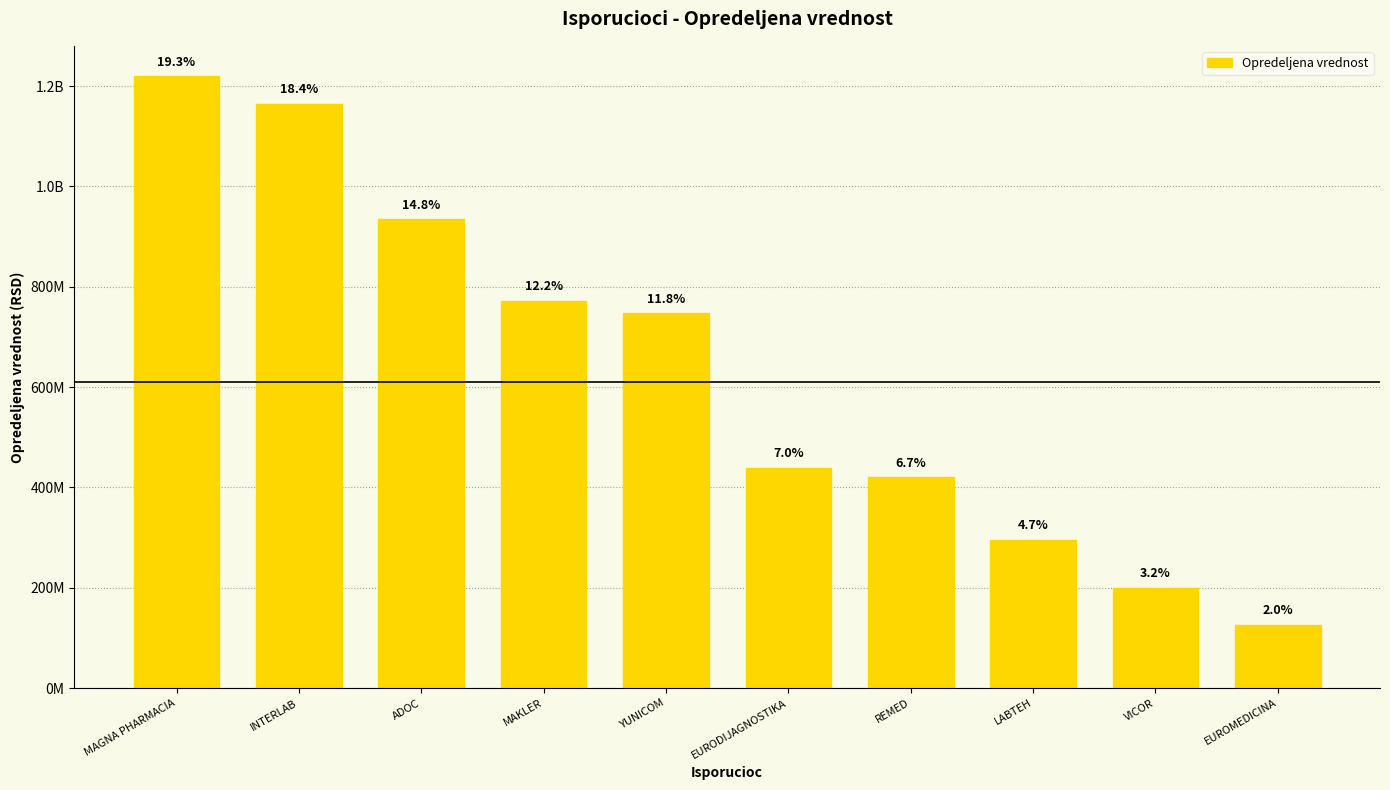

True or false: the data shows 772918418.5 at EURODIJAGNOSTIKA.

False